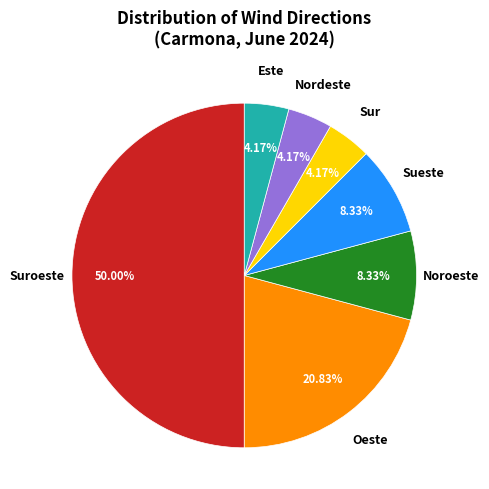

What is the majority slice?

Suroeste